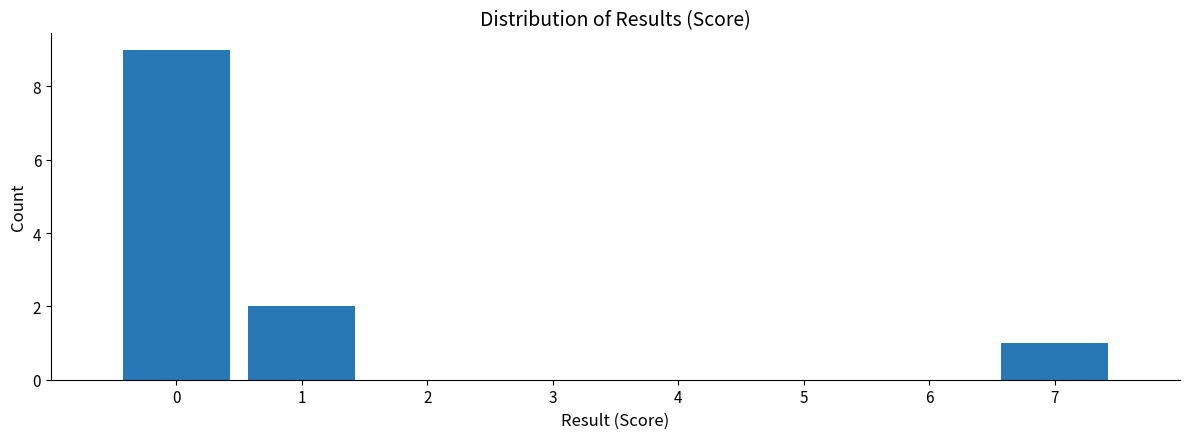

Reading left to right, list all the values displayed in this chart.

0=9	1=2	2=0	3=0	4=0	5=0	6=0	7=1